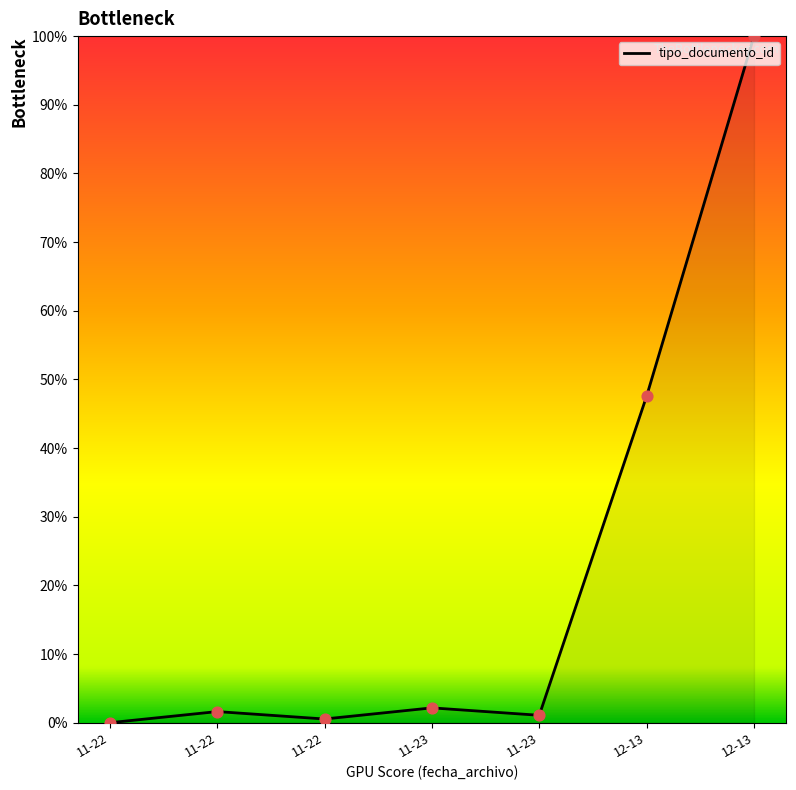

What is the change in value from 11-22 to 12-13?

+47.6